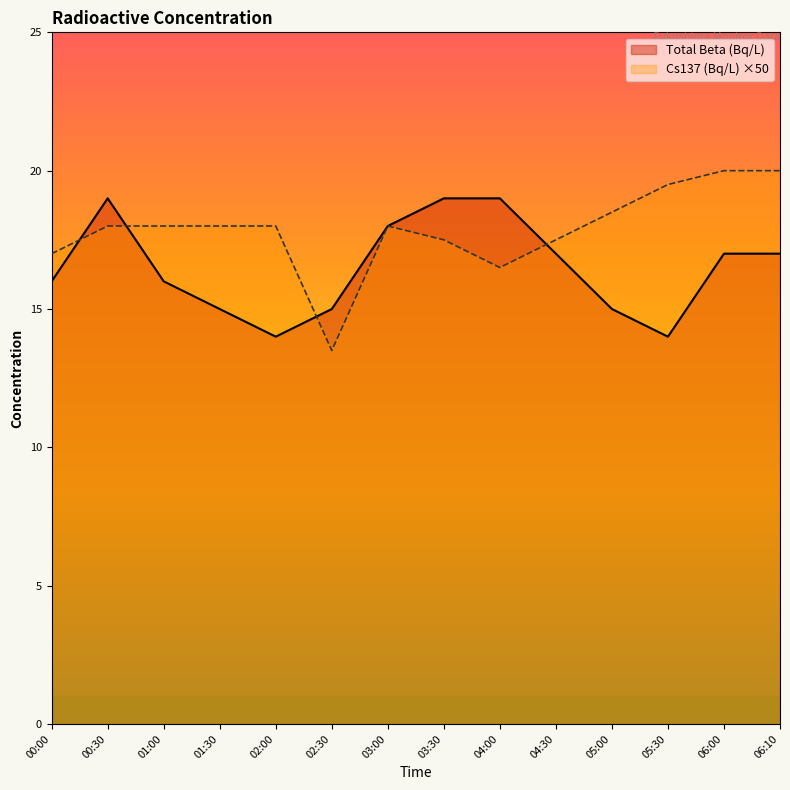

Which category has the lowest value in the Total Beta (Bq/L) series?

02:00